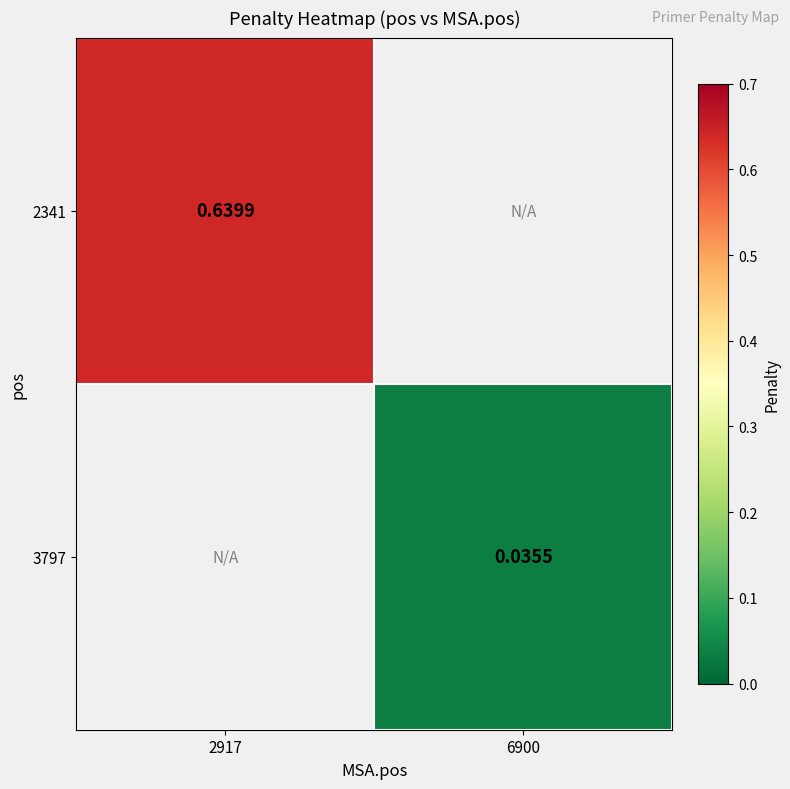

At how many categories does at least one series exceed 0?

2